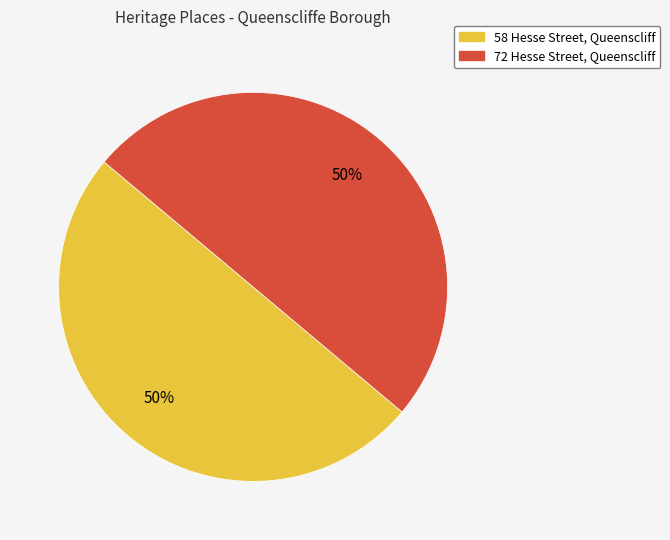

The 58 Hesse Street, Queenscliff slice represents 65% of the pie. True or false?

False